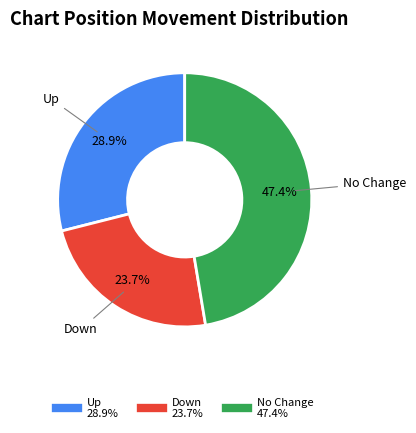

How many slices are in this pie chart?

3